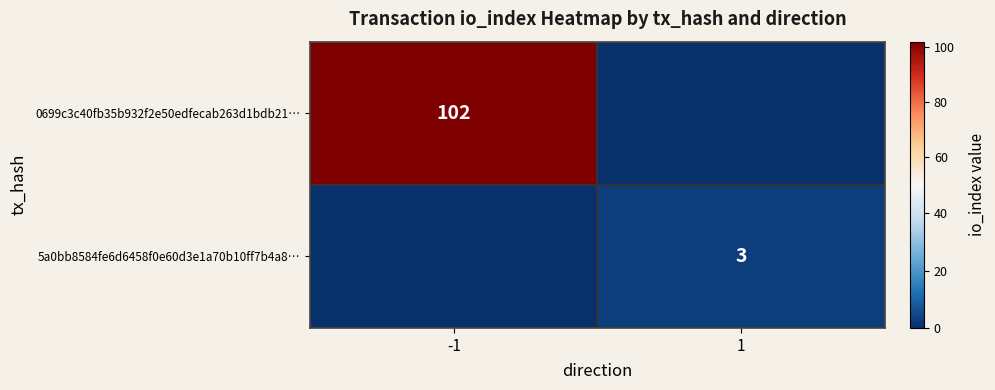

The value of 0699c3c40fb35b932f2e50edfecab263d1bdb21… at -1 is 102. True or false?

True